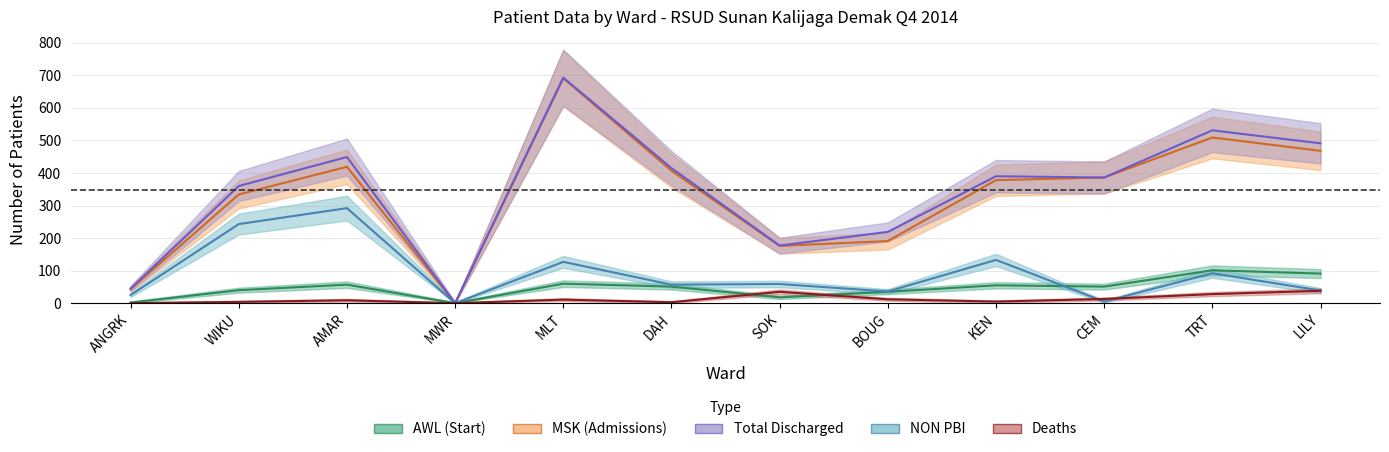

At which label does NON_PBI first exceed 59?

WIKU